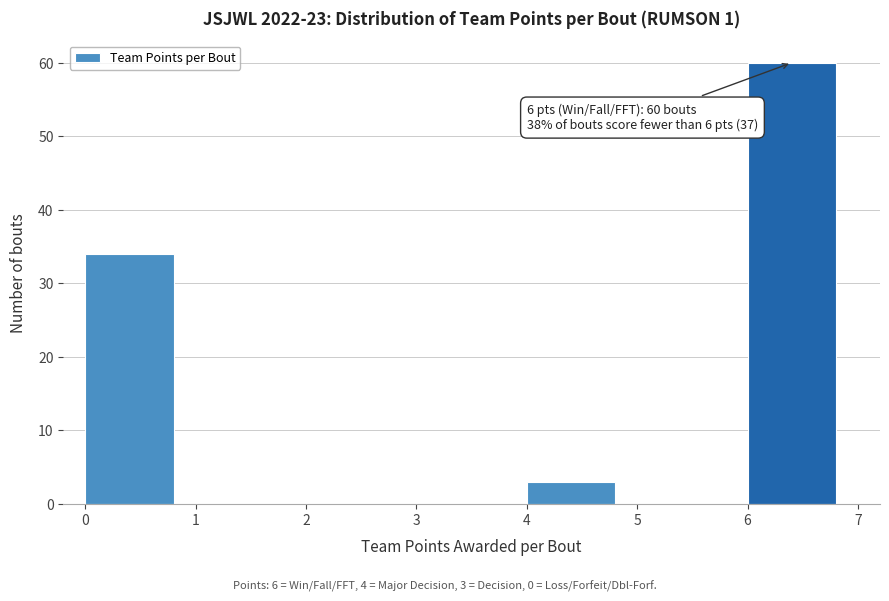

Which range on the x-axis has the tallest bar?

6 to 7